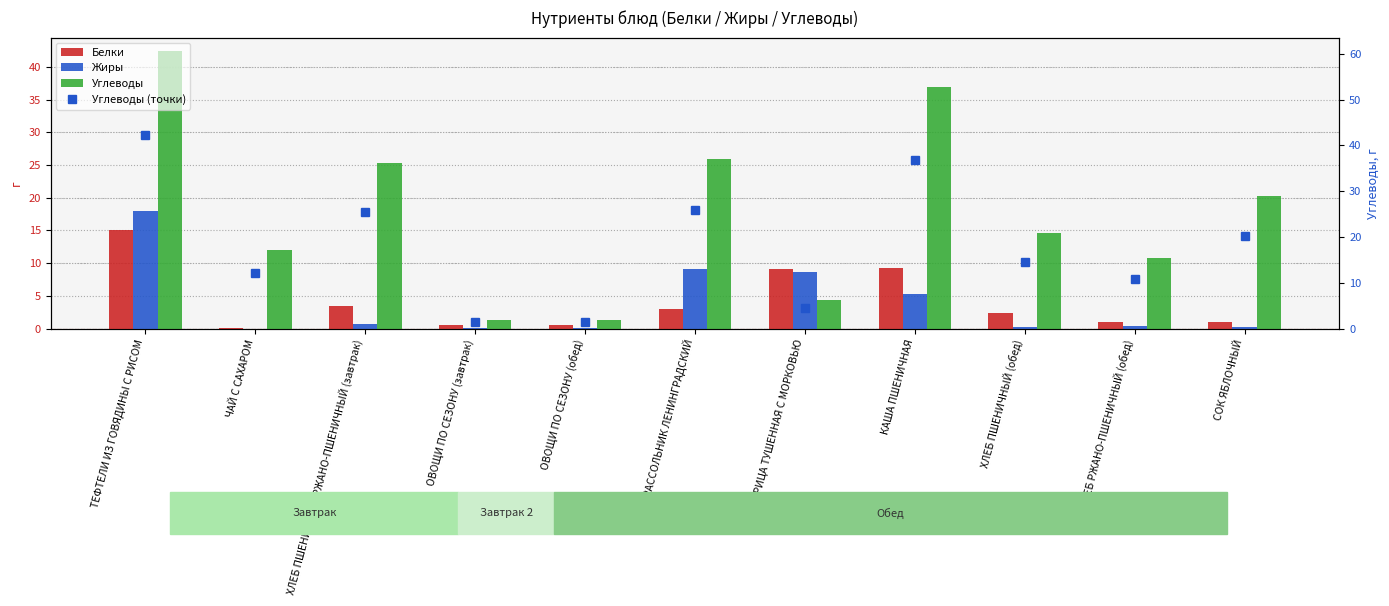

Is the value of Углеводы at ОВОЩИ ПО СЕЗОНУ (завтрак) greater than the value of Жиры at КУРИЦА ТУШЕННАЯ С МОРКОВЬЮ?

No